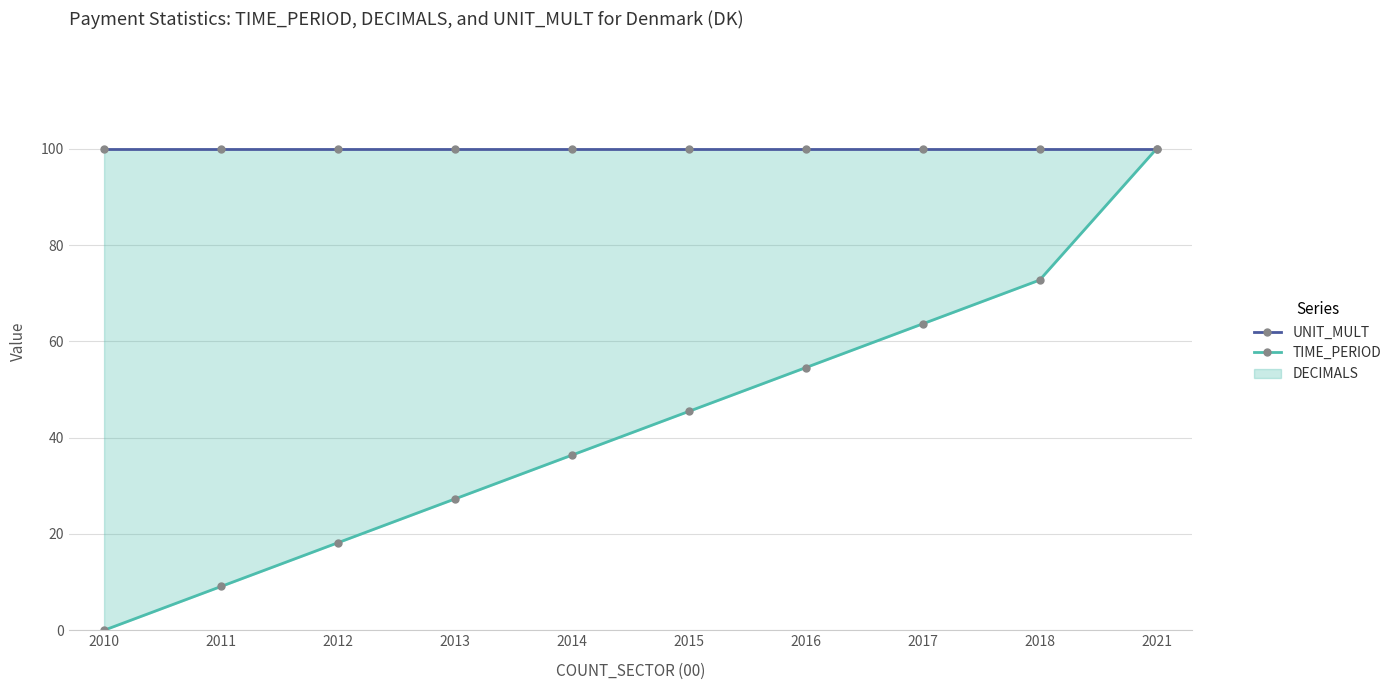

The UNIT_MULT series shows 38.3 at 2016. True or false?

False